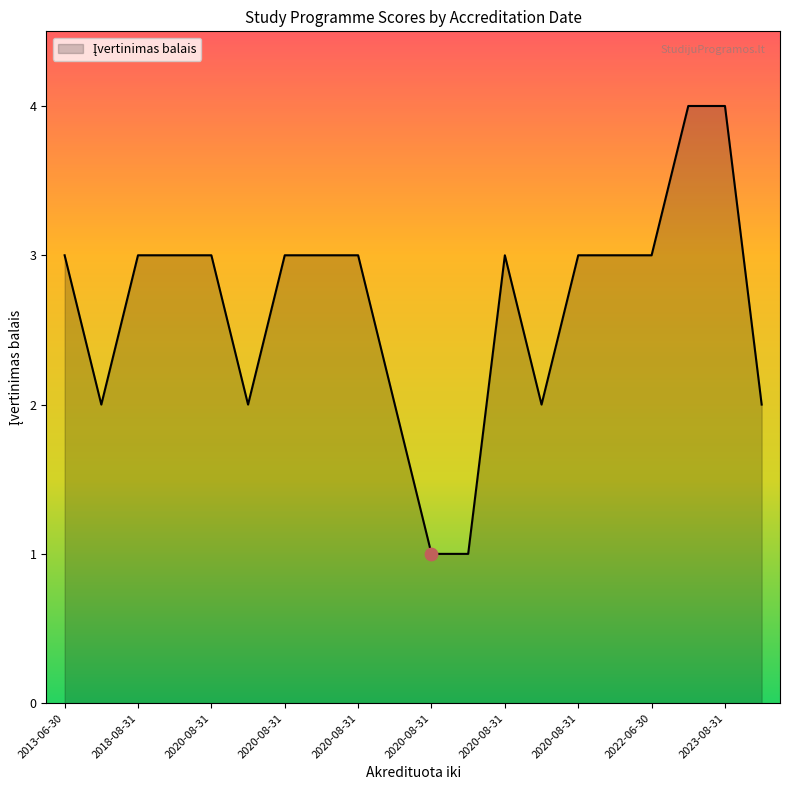

What is the maximum value shown in the chart?

4